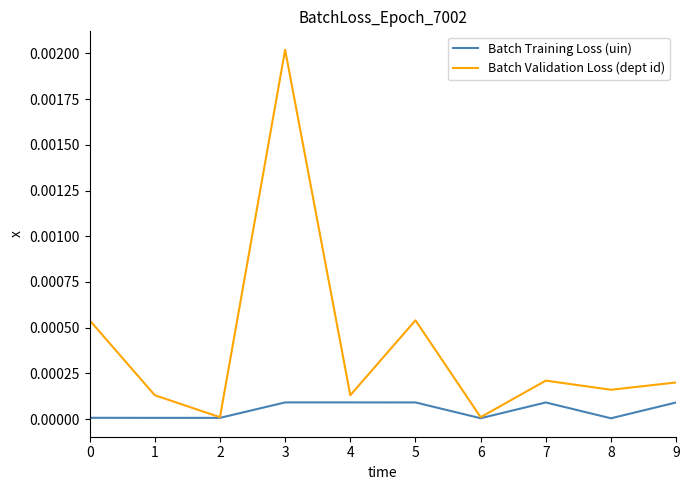

Which label corresponds to the largest value in the chart?

3